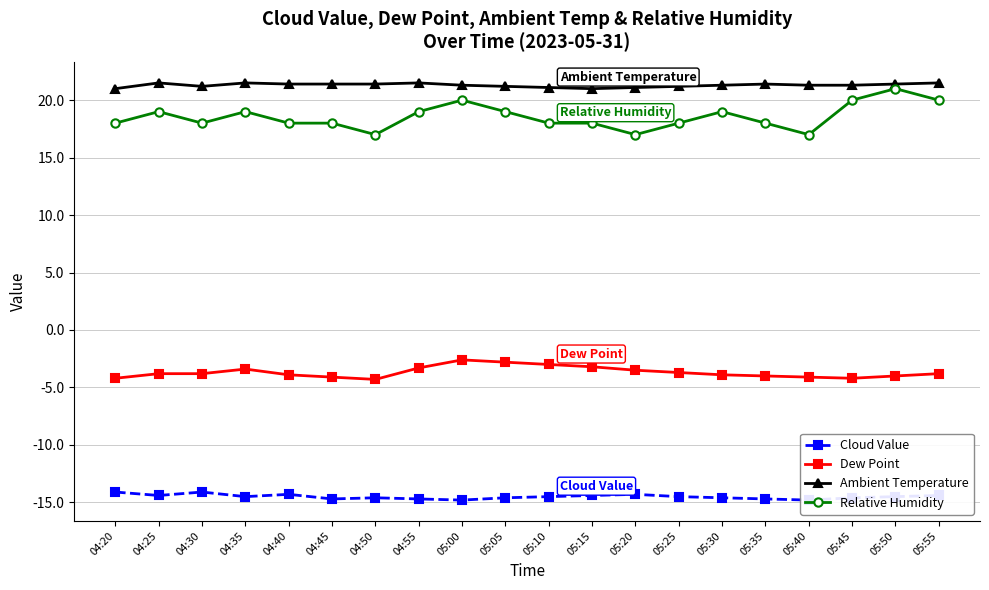

The Cloud Value series shows -20.2 at 04:20. True or false?

False